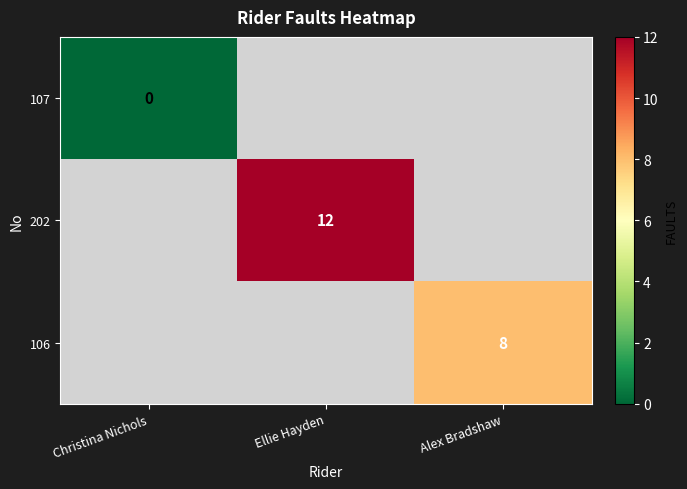

True or false: 202 has a value of 12 at Ellie Hayden.

True